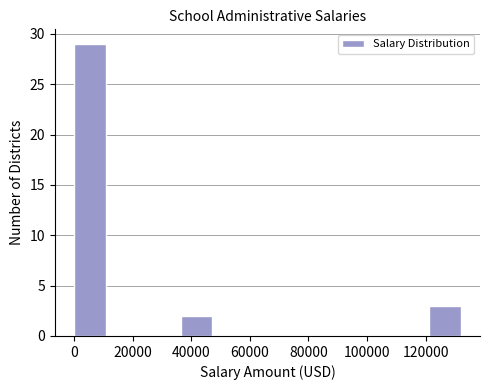

What is the height of the bar covering 122000 to 134000 on the x-axis? Neither the bar edges nor the heights are printed on the chart, so give them approximately, as read against the axes.

3